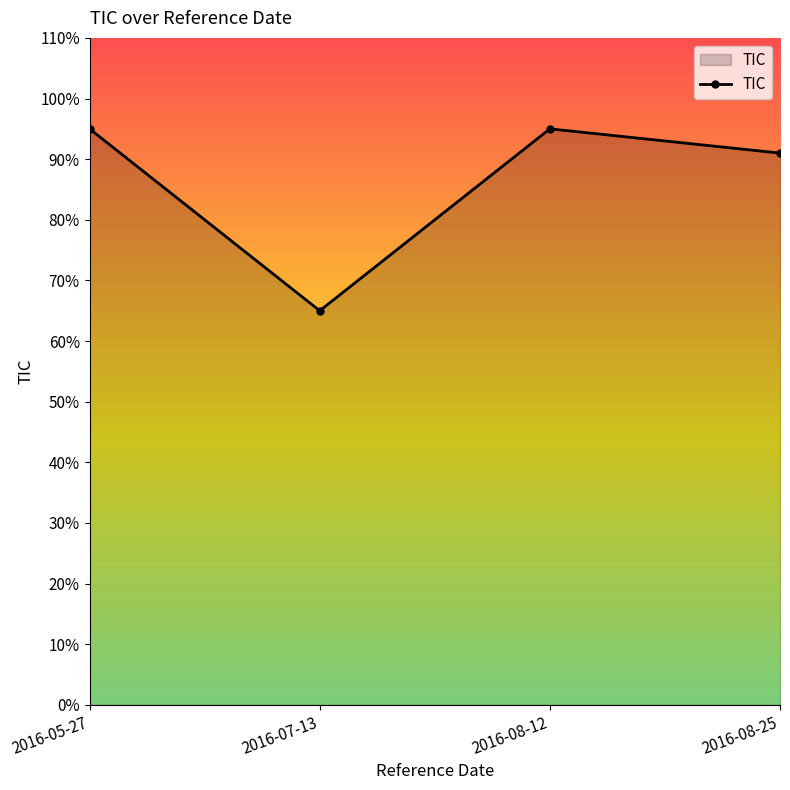

What is the label of the 1st point from the right?

2016-08-25